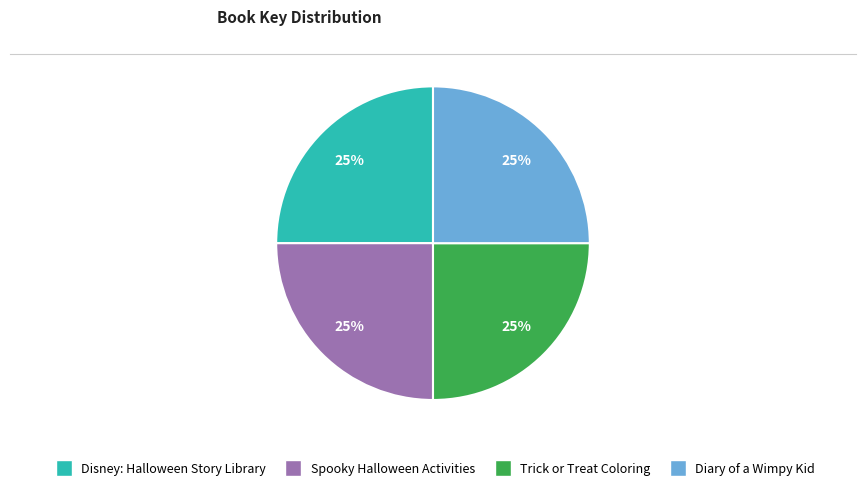

True or false: Disney: Halloween Story Library accounts for 33% of the total.

False